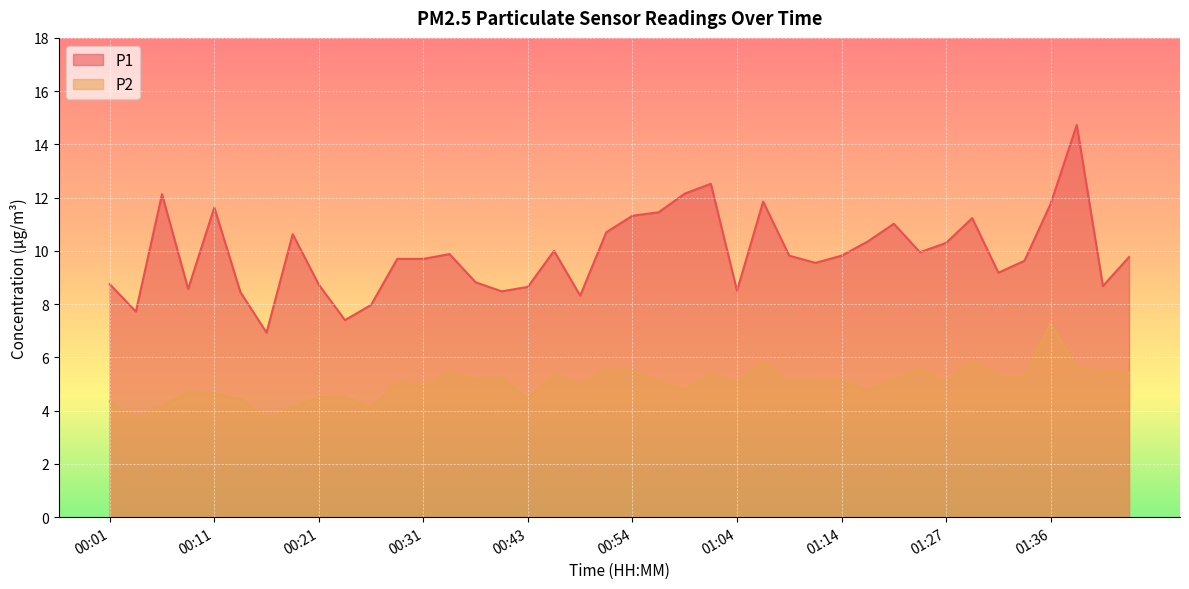

How many lines are shown in the chart?

2